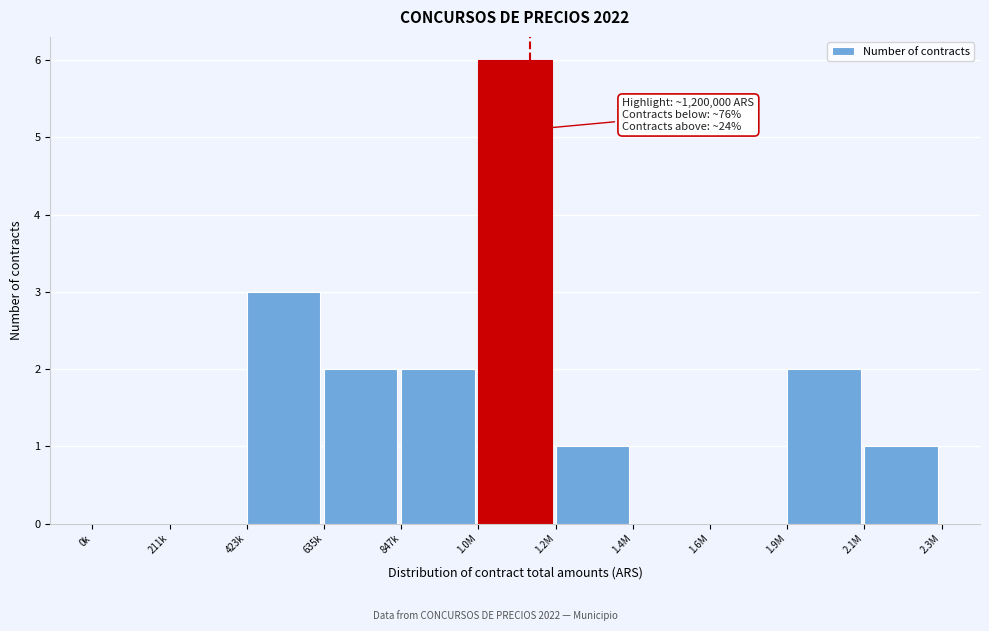

Reading left to right, what are all the values shown in this chart?

0k=0	211k=0	423k=3	635k=2	847k=2	1.0M=6	1.2M=1	1.4M=0	1.6M=0	1.9M=2	2.1M=1